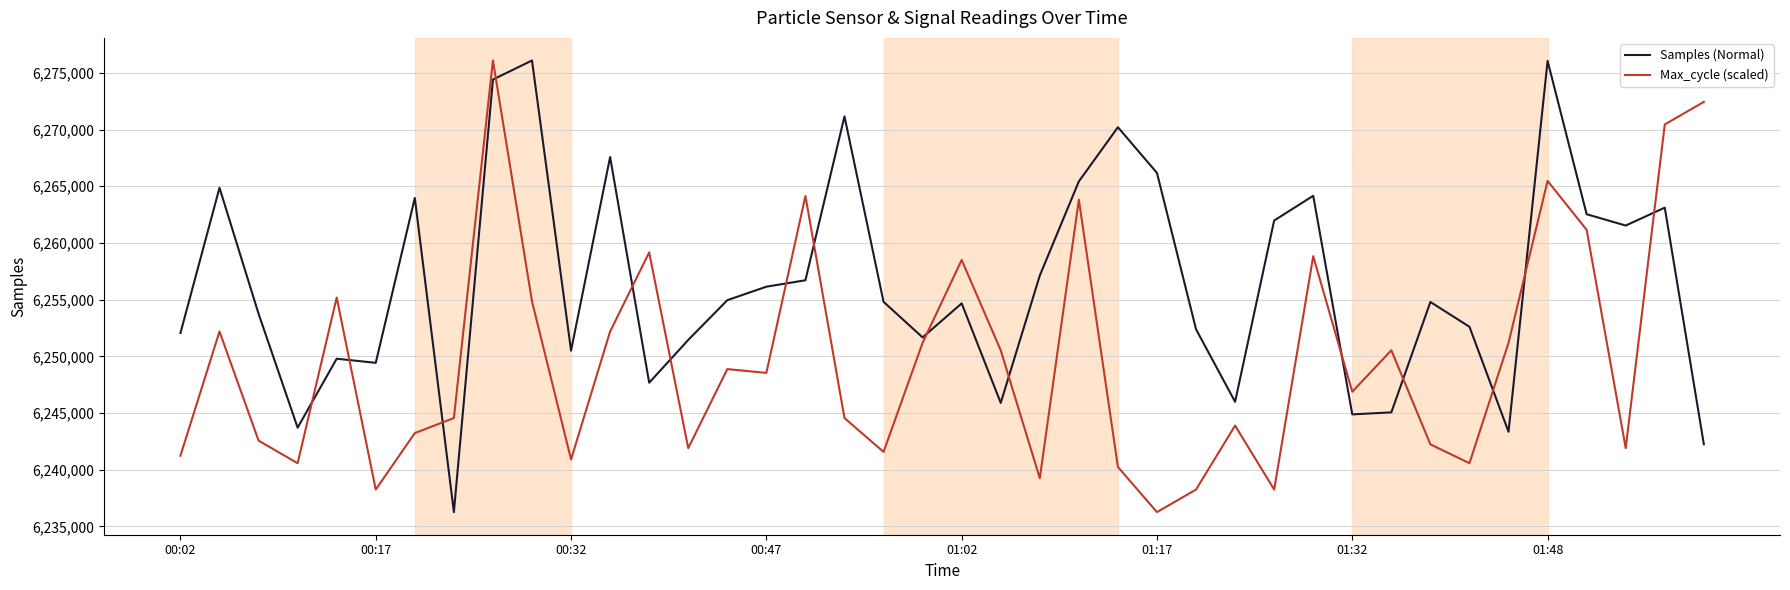

What is the highest value of the Samples (Normal) series?

6276093.0